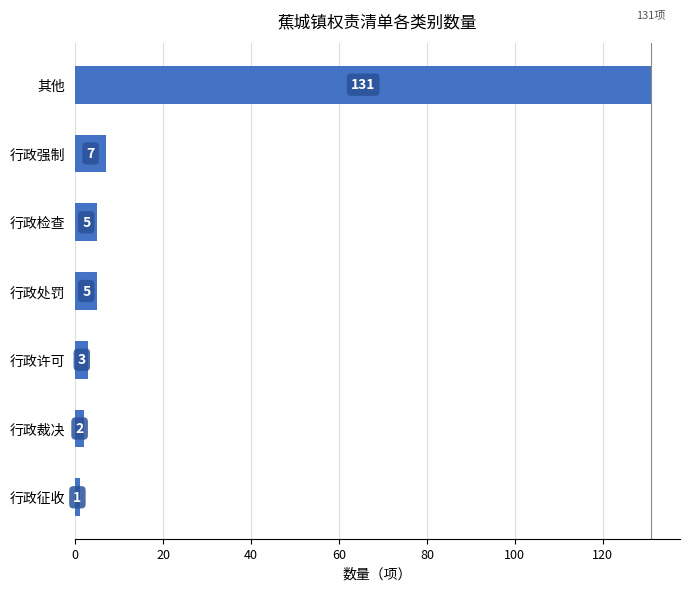

What is the average value?

22